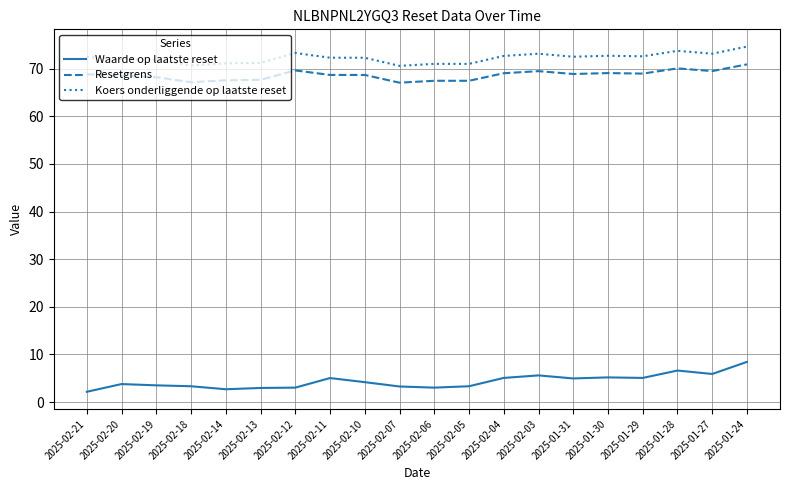

What value does the Waarde op laatste reset series have at 2025-02-19?

3.5